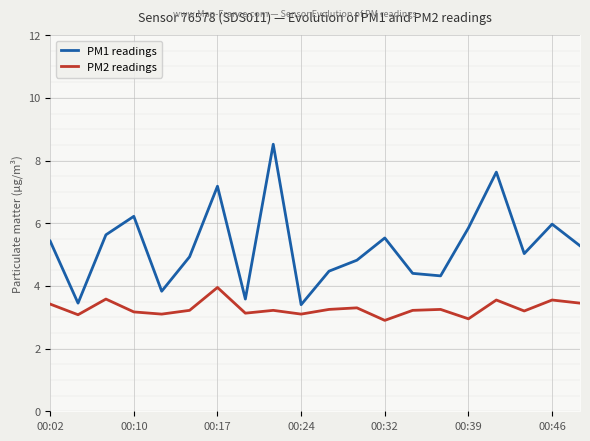

What value does the PM1 readings series have at 00:32?

5.5